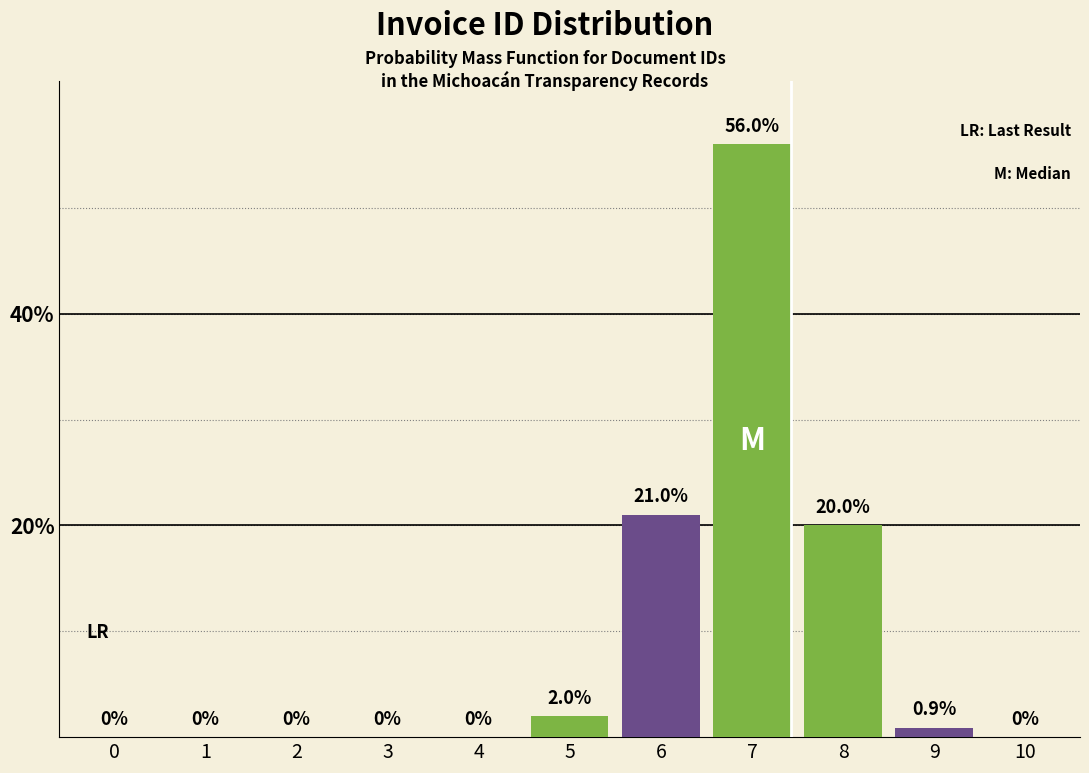

Reading left to right, transcribe all the data shown in this chart.

0=0.0	1=0.0	2=0.0	3=0.0	4=0.0	5=2.0	6=21.0	7=56.0	8=20.0	9=0.9	10=0.0